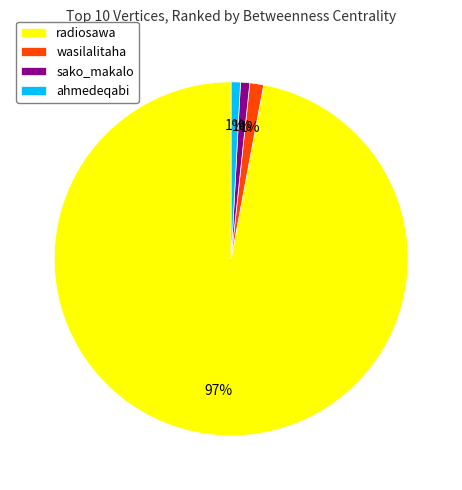

Which has a higher value, radiosawa or ahmedeqabi?

radiosawa